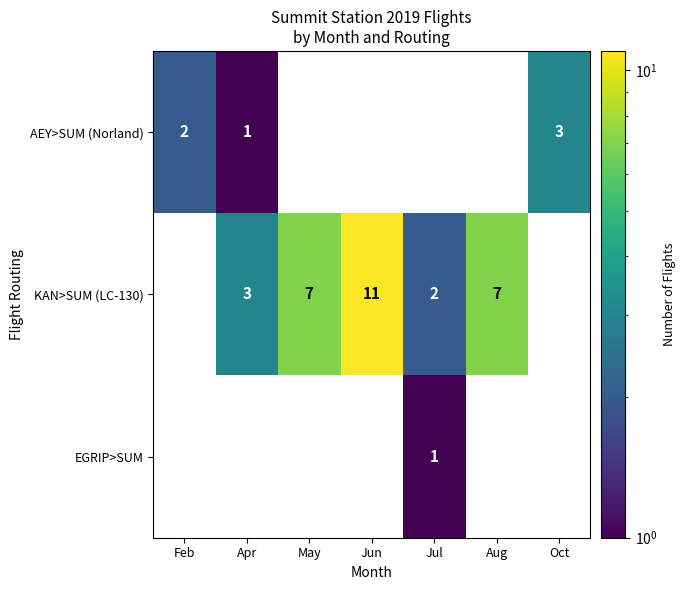

The KAN>SUM (LC-130) series shows 2 at Jul. True or false?

True